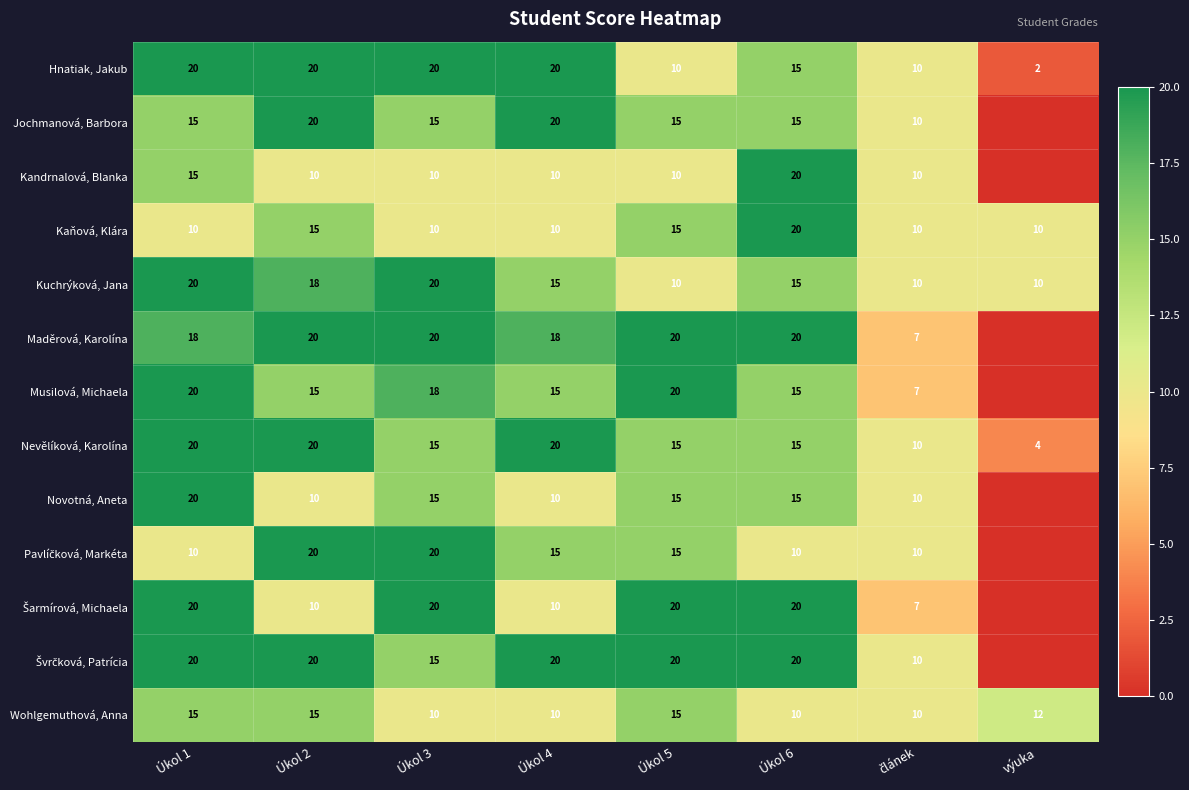

What is the difference between the maximum and minimum values in the Kaňová, Klára series?

10